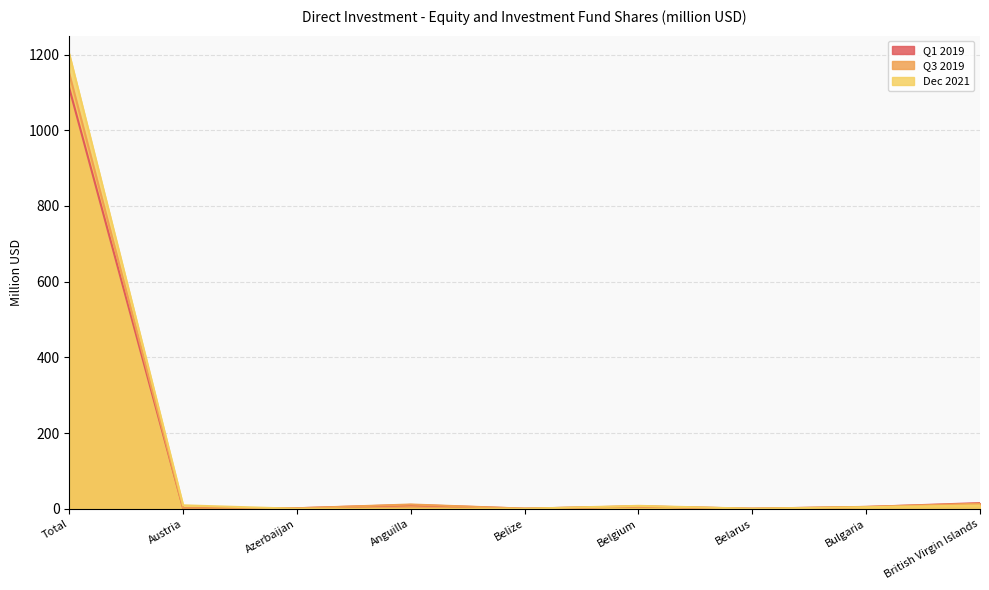

True or false: Dec 2021 and Q3 2019 intersect in this chart.

True